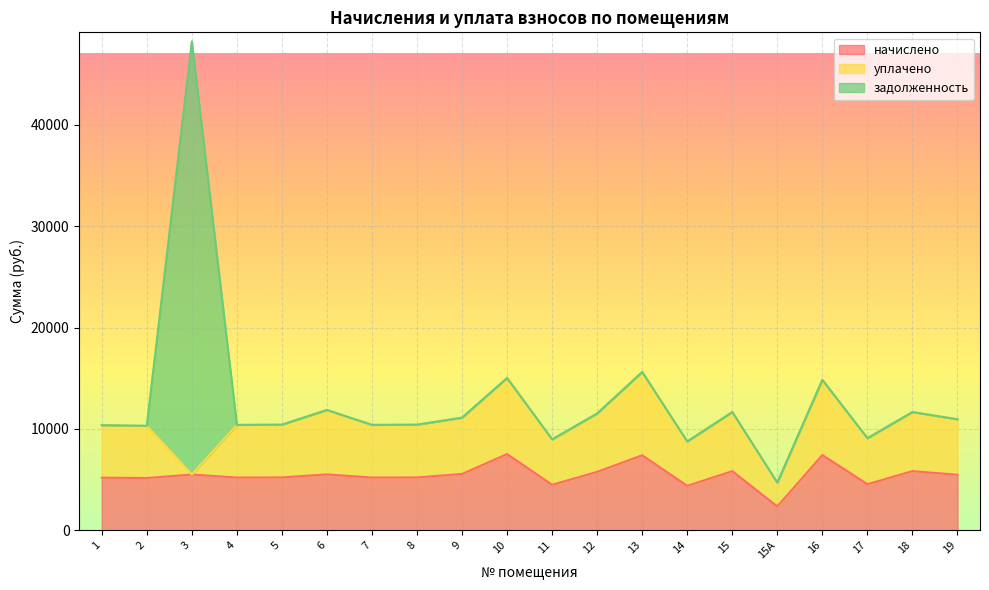

Which label corresponds to the smallest value in the chart?

1